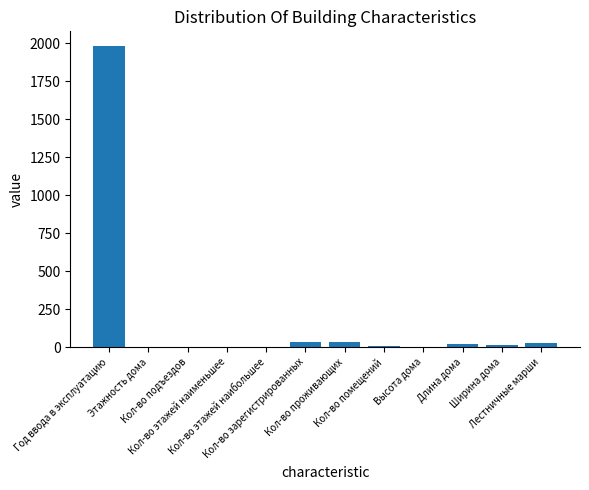

What is the maximum value shown in the chart?

1978